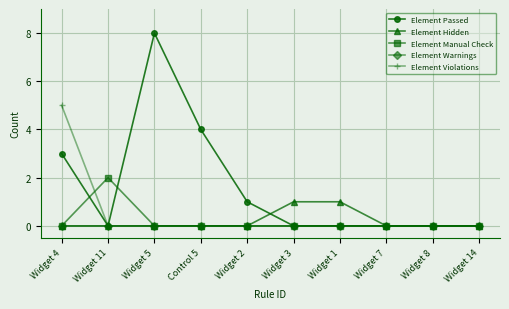

What is the label of the 3rd point from the left?

Widget 5